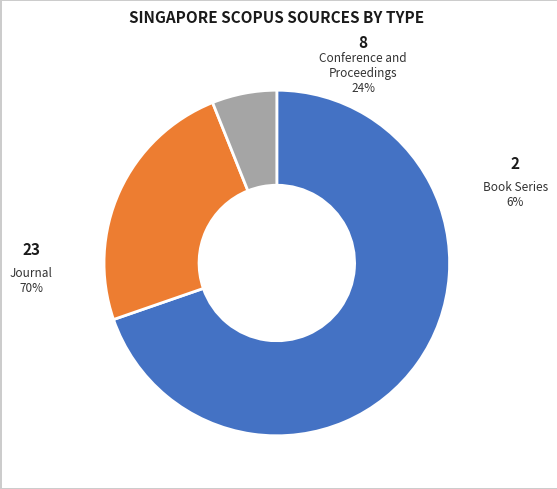

To the nearest percent, what is the combined percentage of conference and proceedings and journal?

94%